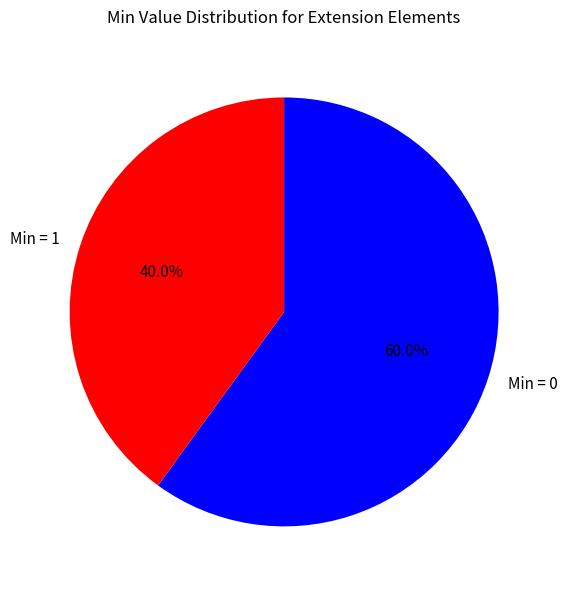

To the nearest percent, what is the difference between the largest and smallest slice percentages?

20%